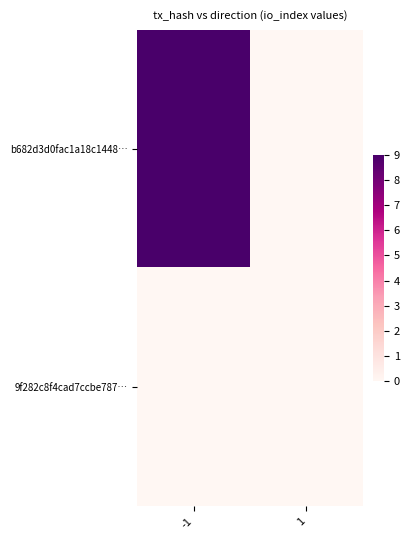

Rank the series by their maximum value, from lowest to highest.

9f282c8f4cad7ccbe787…, b682d3d0fac1a18c1448…